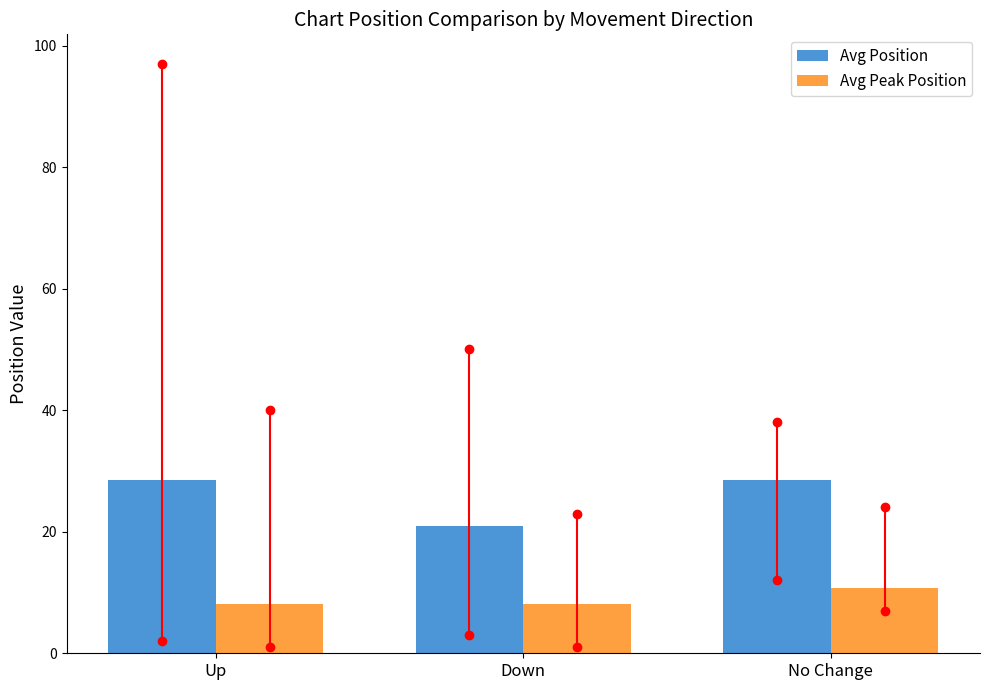

What is the average value of the Avg Position series?

26.0